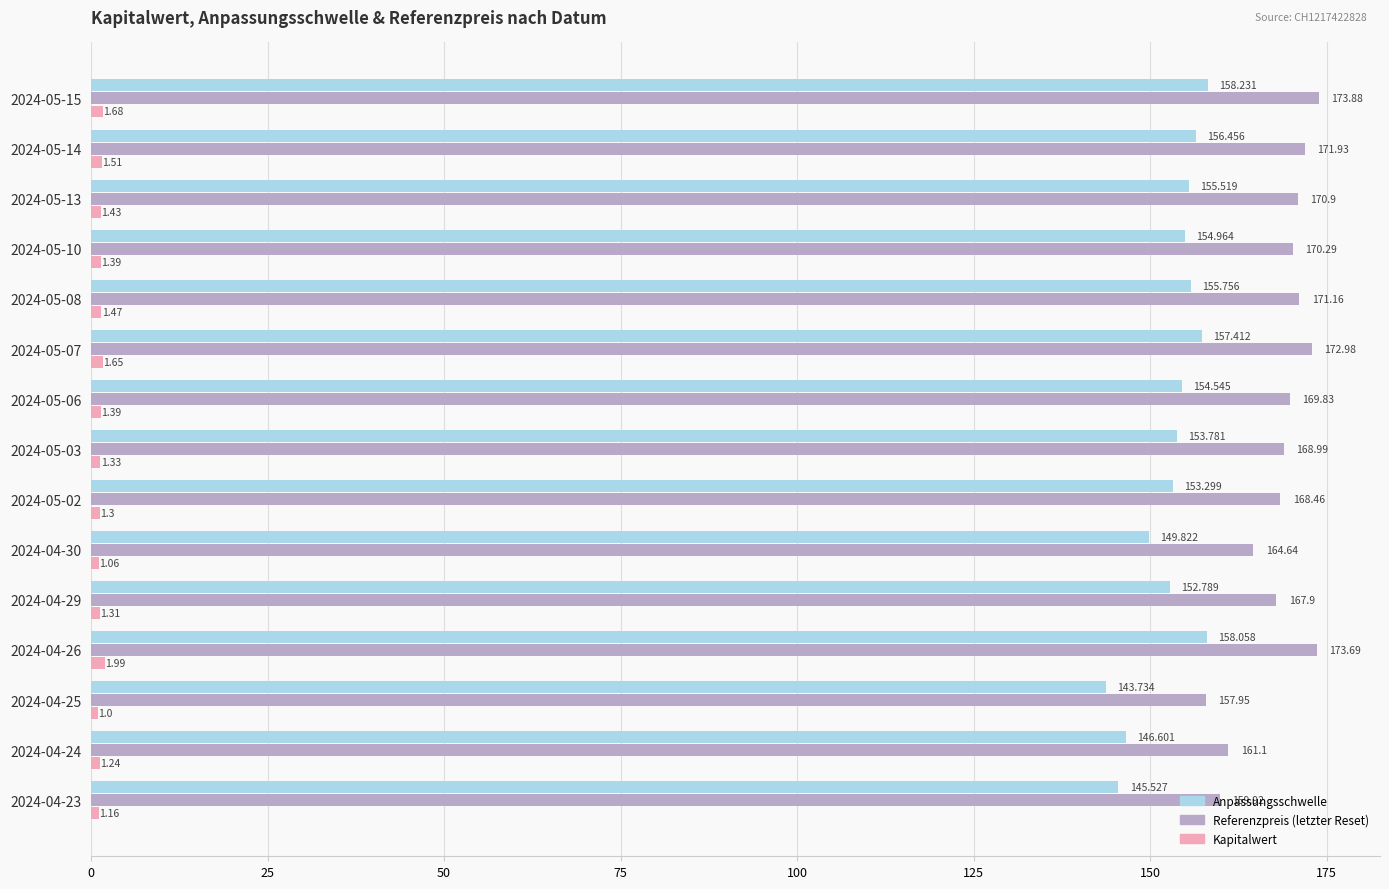

At 2024-04-29, list the series in order from smallest to largest.

Kapitalwert, Anpassungsschwelle, Referenzpreis (letzter Reset)